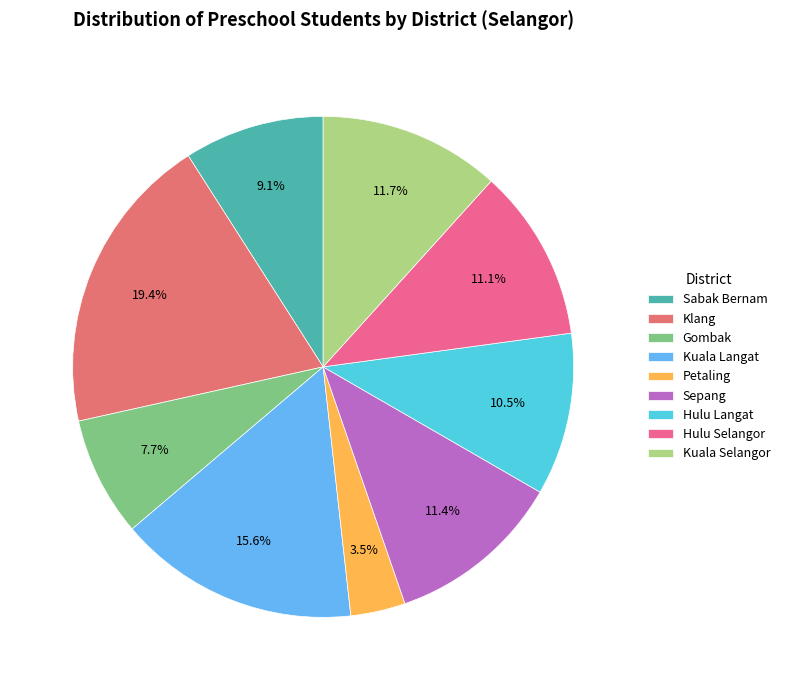

Count the number of slices in the pie.

9